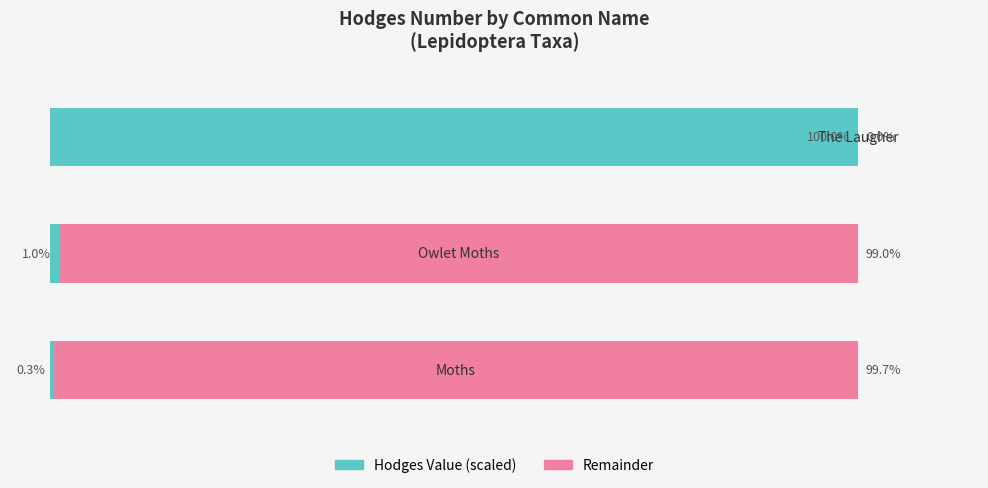

What are all the series names shown in the legend?

Hodges Value (scaled), Remainder